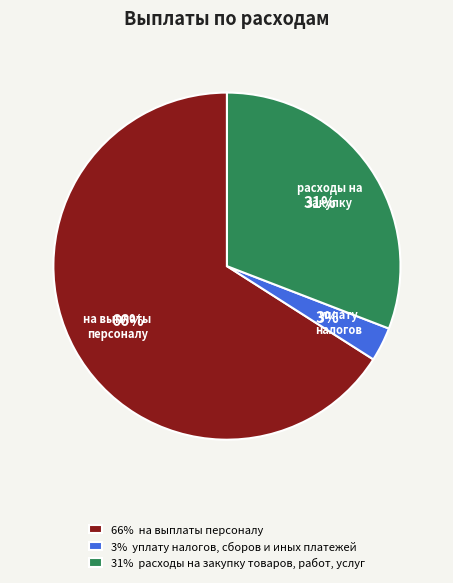

The 66% на выплаты персоналу slice represents 52% of the pie. True or false?

False